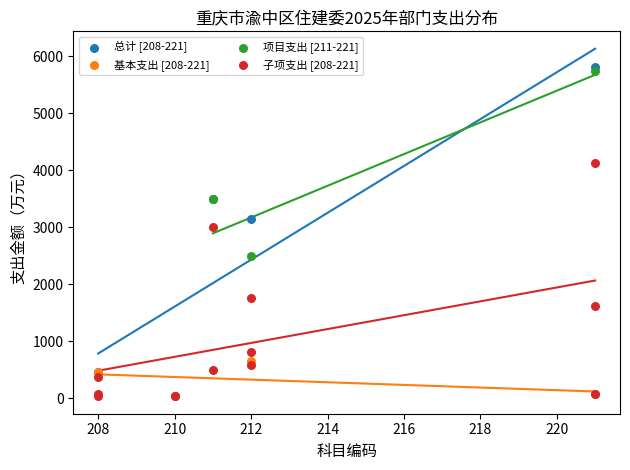

Which series reaches the maximum Y coordinate?

总计 [208-221]